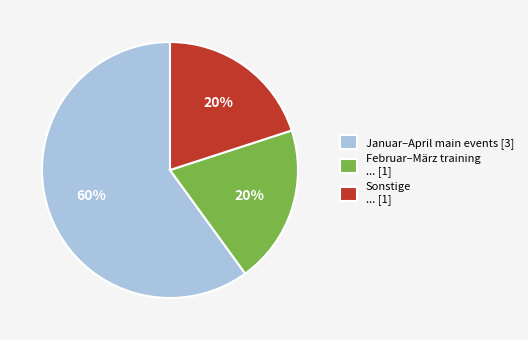

Which category has the biggest portion of the pie?

Januar–April main events [3]